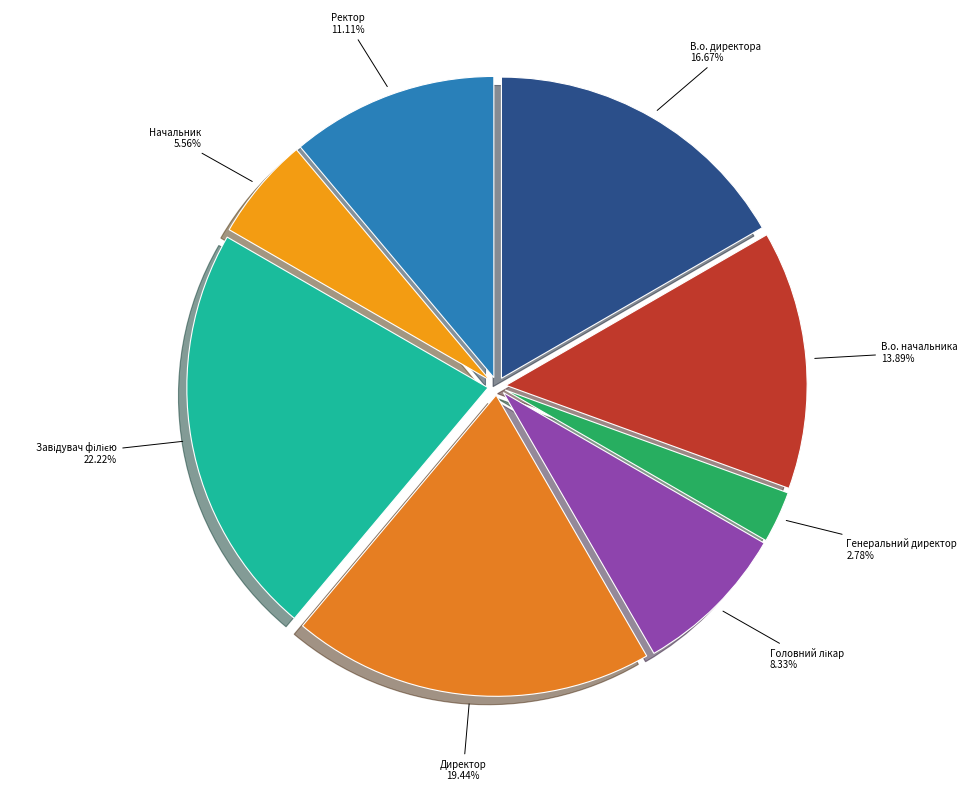

Which has a higher value, Генеральний директор or Ректор?

Ректор